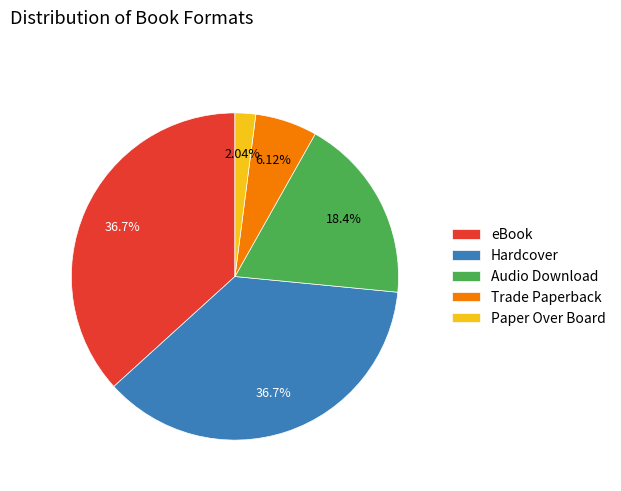

The Trade Paperback slice represents 6% of the pie. True or false?

True